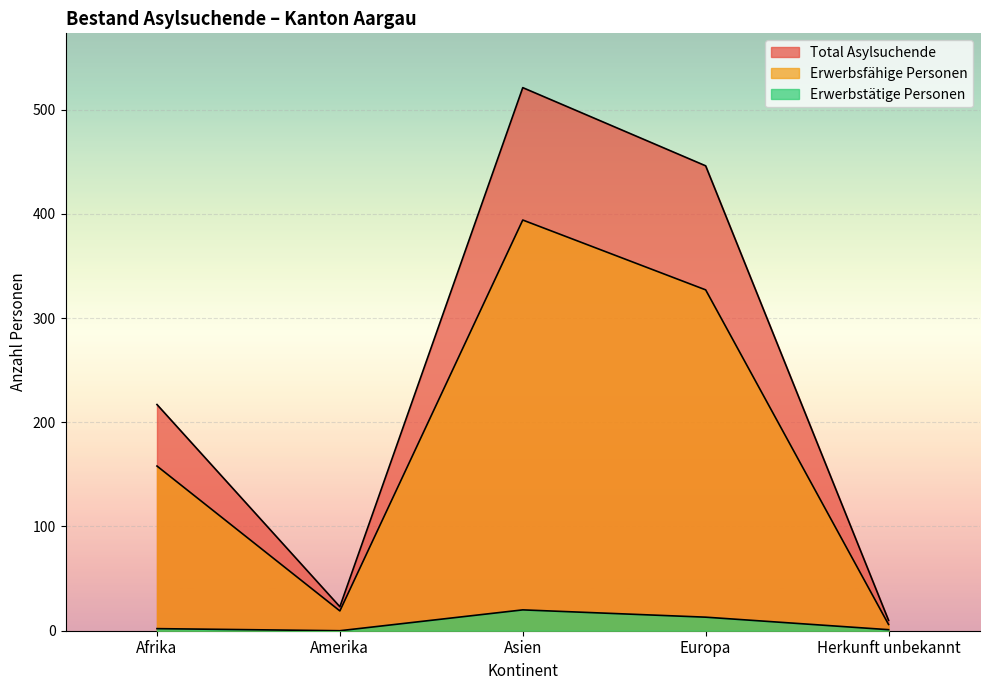

At which label is Erwerbstätige Personen closest to 10?

Europa